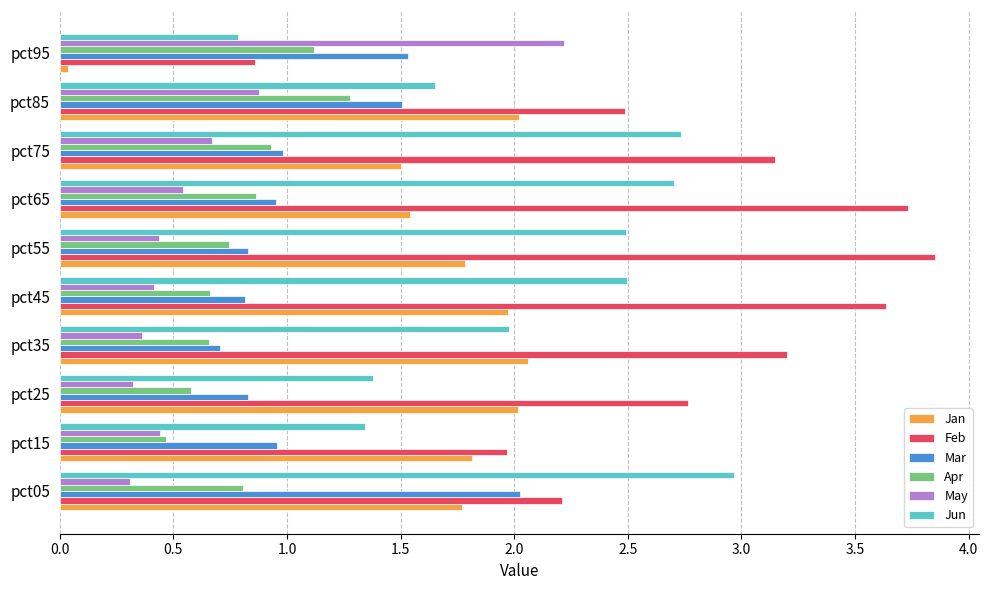

Between pct35 and pct95, which series saw the biggest shift?

Feb